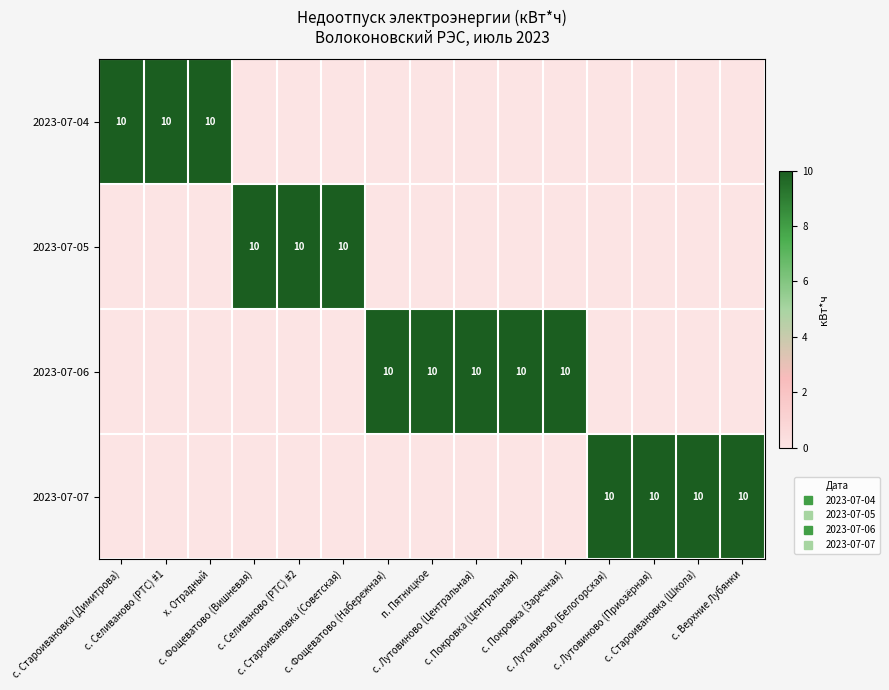

At с. Староивановка (Советская), list the series in order from smallest to largest.

2023-07-04, 2023-07-06, 2023-07-07, 2023-07-05